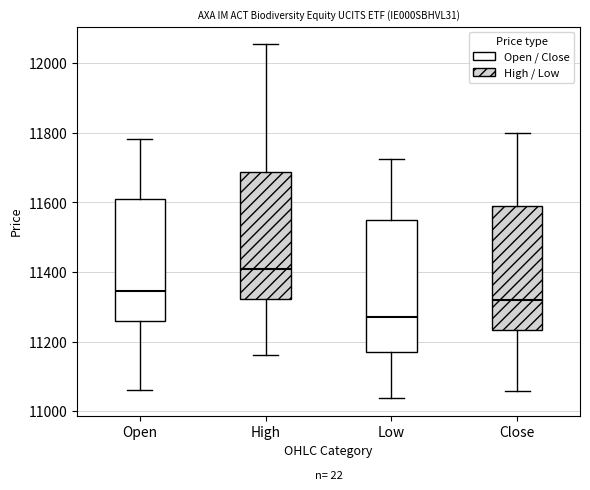

Reading left to right, transcribe this box plot: for each box, give where its median line is, the range the box spans, and where its two whiskers end, as read against the y-axis. The values are not printed on the chart, so give them approximately, as read against the axis.

Open: median 11340, box 11260 to 11620, whiskers 11060 to 11780
High: median 11400, box 11320 to 11680, whiskers 11160 to 12060
Low: median 11280, box 11160 to 11540, whiskers 11040 to 11720
Close: median 11320, box 11240 to 11580, whiskers 11060 to 11800